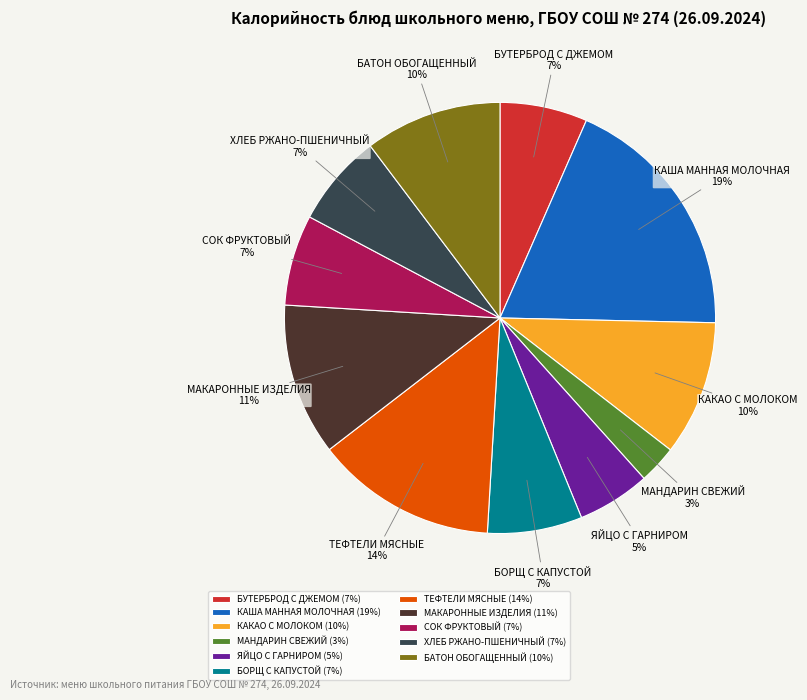

How many segments does this pie chart have?

11